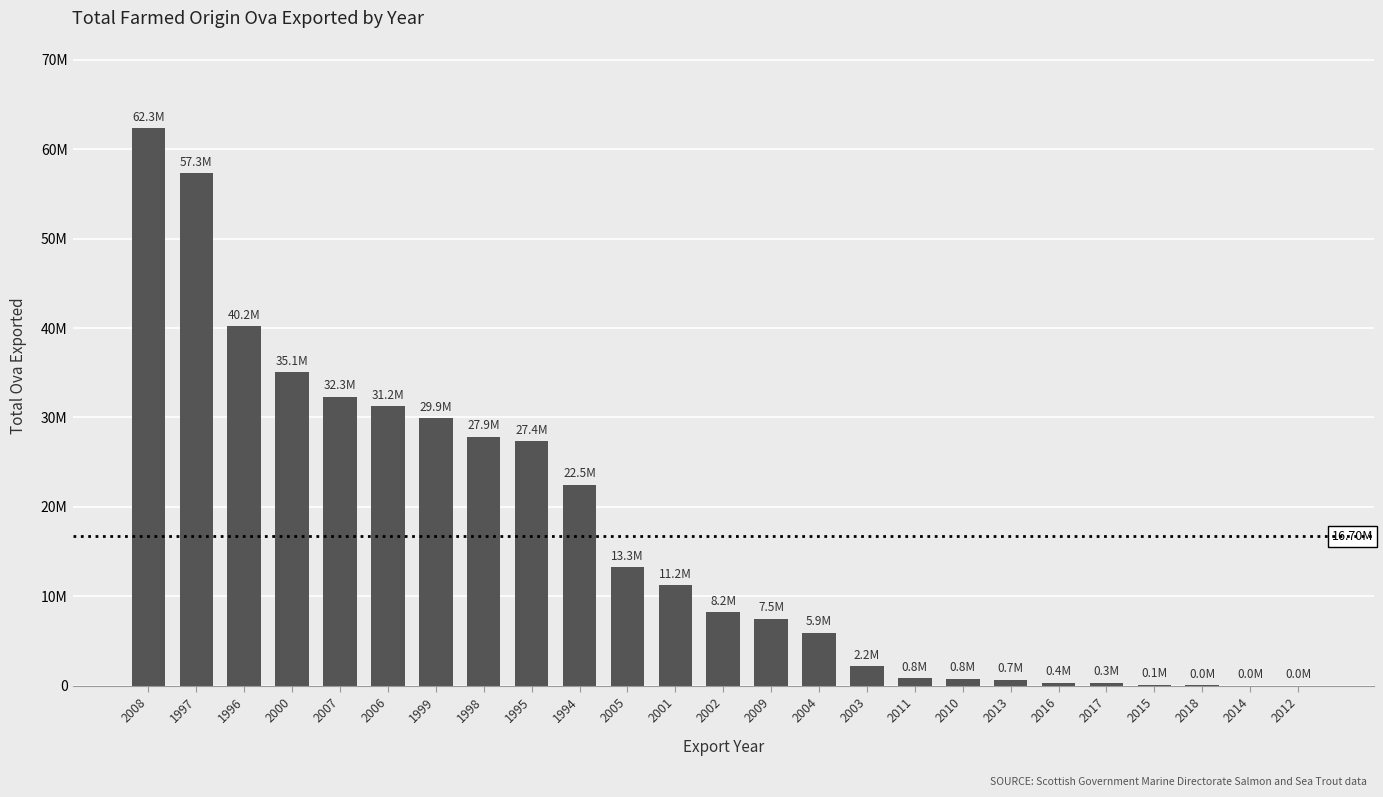

What is the label of the 19th bar from the left?

2013